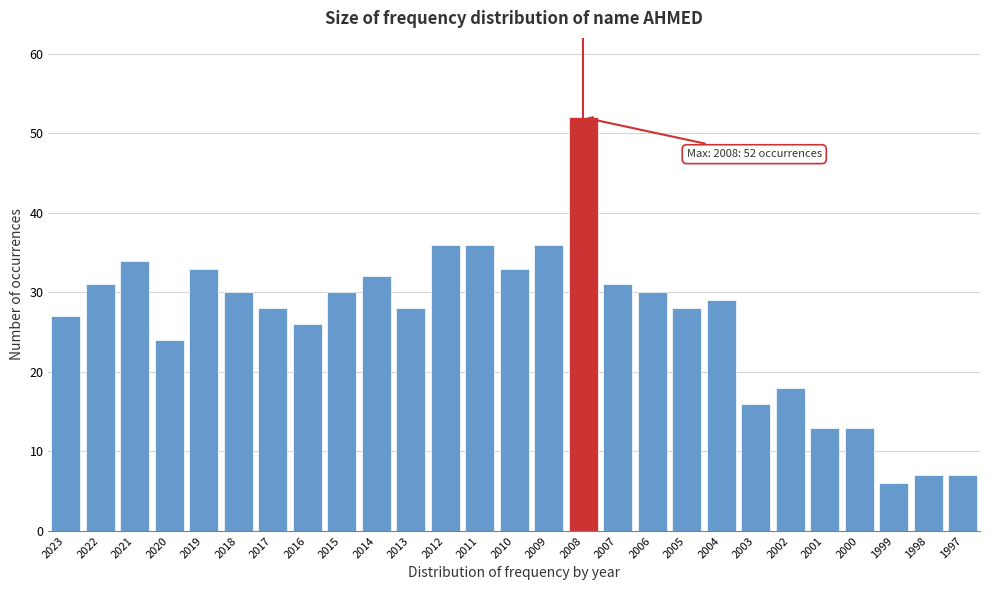

Reading right to left, transcribe all the data shown in this chart.

1997=7	1998=7	1999=6	2000=13	2001=13	2002=18	2003=16	2004=29	2005=28	2006=30	2007=31	2008=52	2009=36	2010=33	2011=36	2012=36	2013=28	2014=32	2015=30	2016=26	2017=28	2018=30	2019=33	2020=24	2021=34	2022=31	2023=27